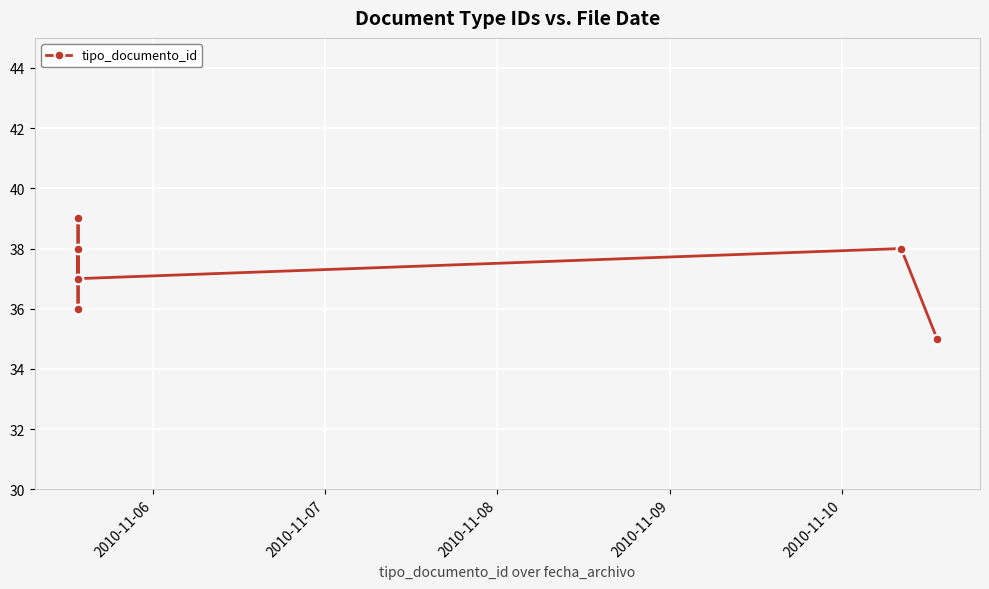

The chart shows a value of 38 at 2010-11-10. True or false?

True